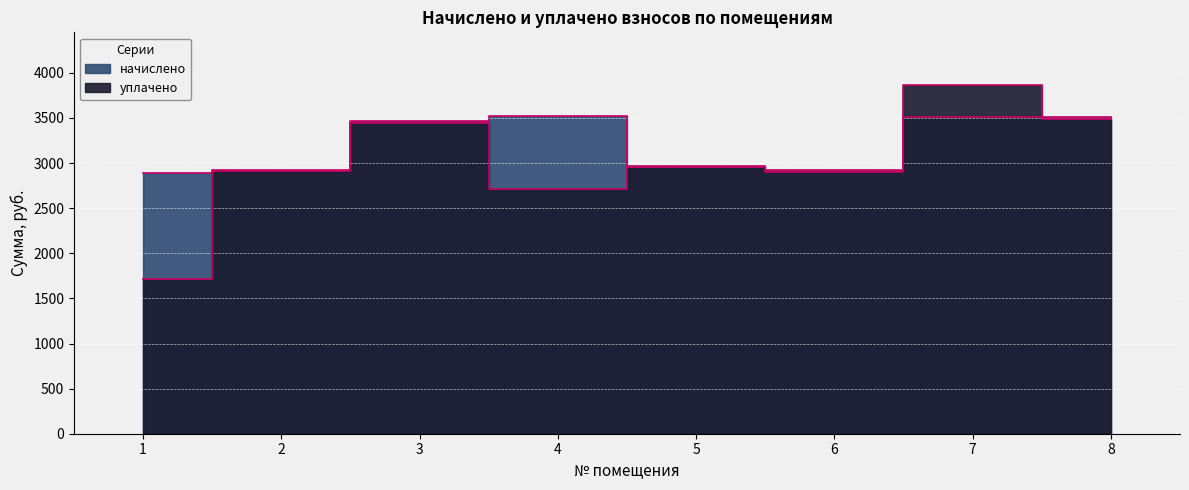

How many interior local peaks does the начислено series have?

1